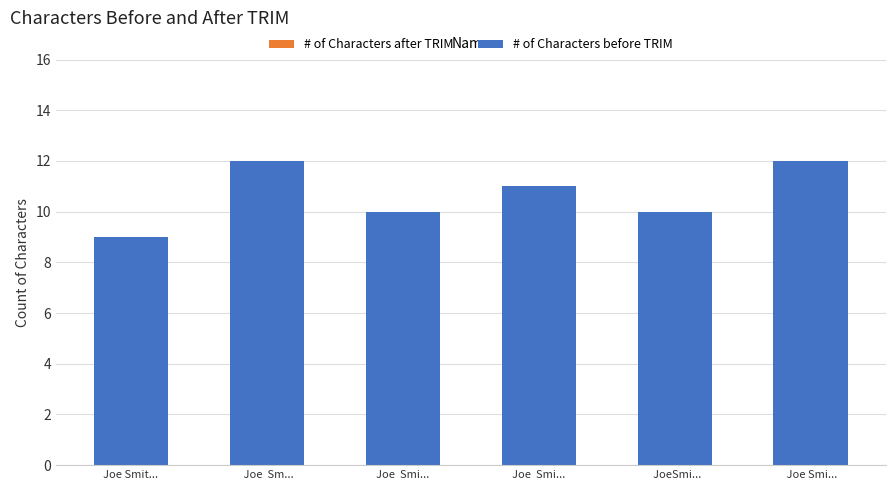

How many values are below 11?

3